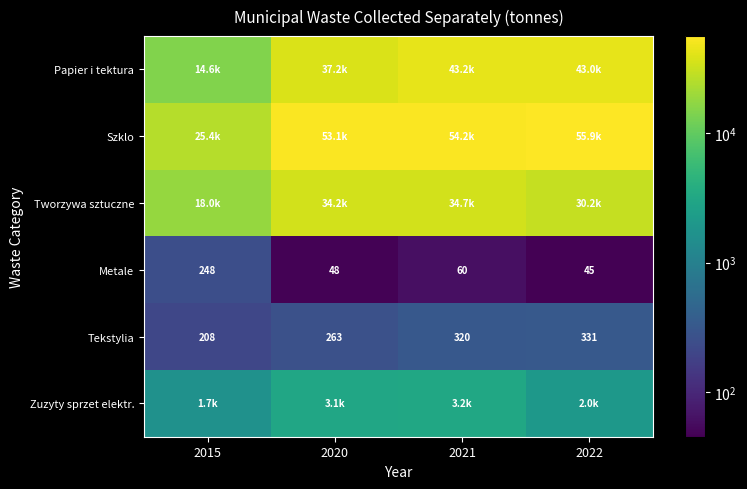

What is the minimum value for Tekstylia?

208.0